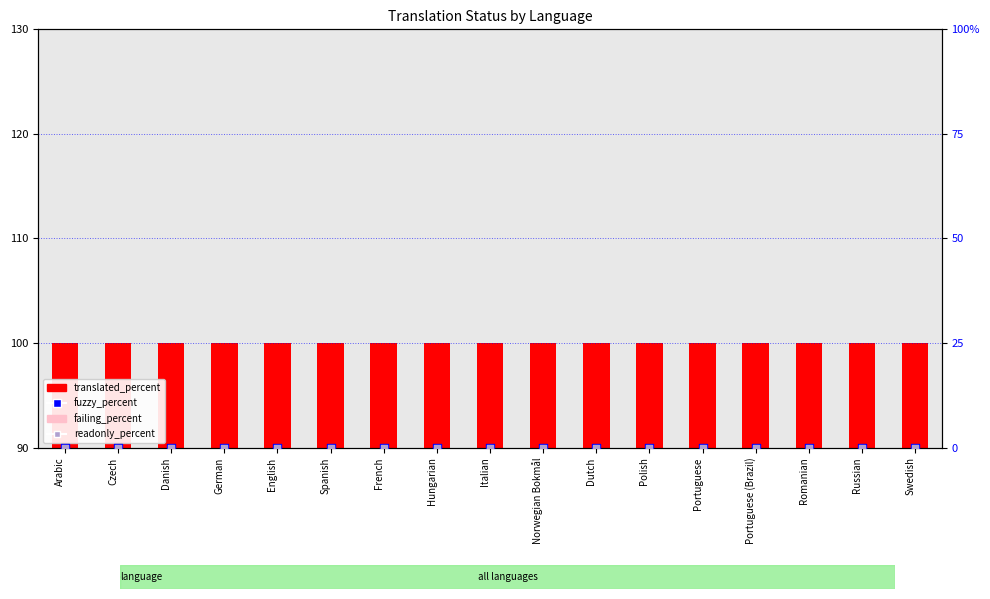

At which category is the sum across all series the highest?

Arabic